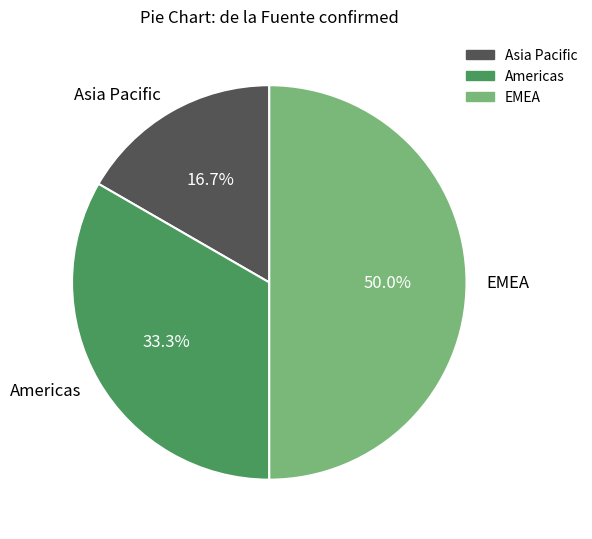

Does Americas account for over 50% of the chart?

No